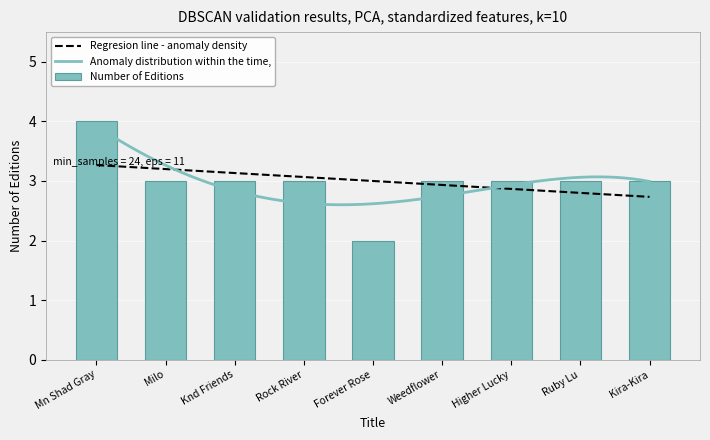

The Number of Editions series shows 3 at Milo. True or false?

True